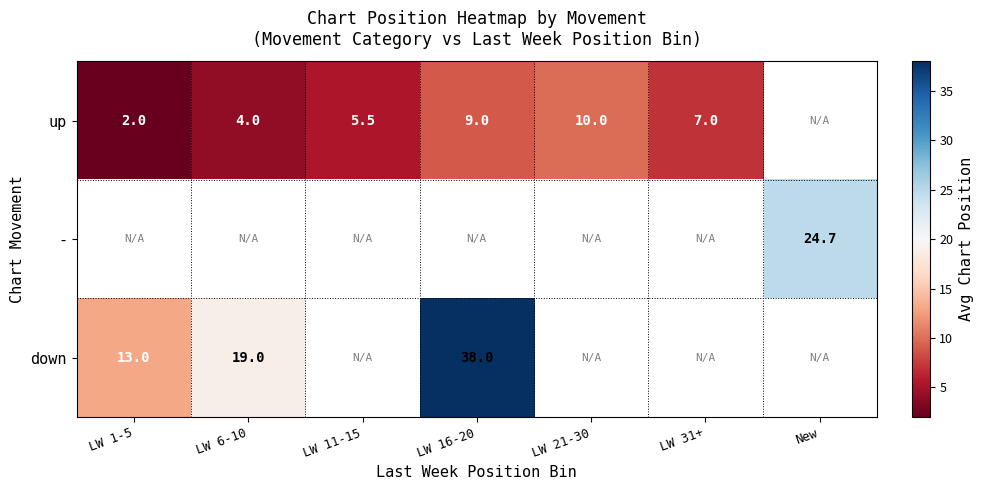

What is the difference between the up values at LW 31+ and LW 6-10?

3.0